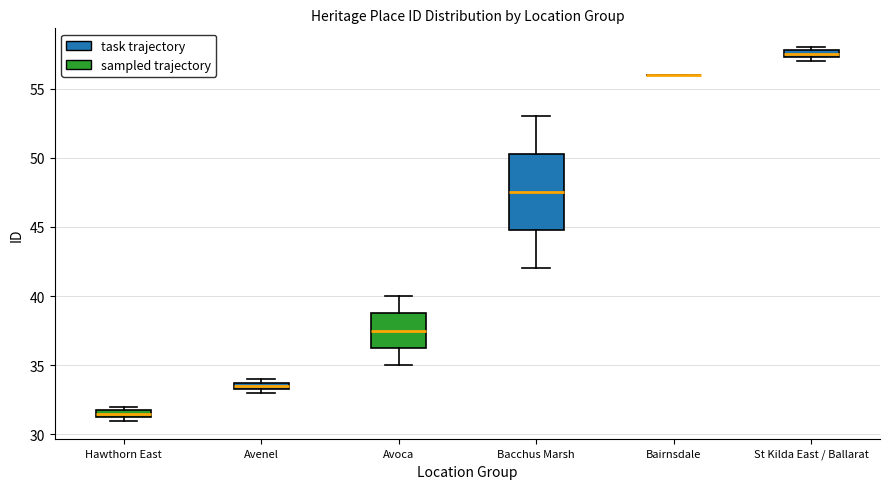

Where is the lower edge of the box for Bacchus Marsh on the y-axis? The values are not printed on the chart, so give them approximately, as read against the axis.

45.0